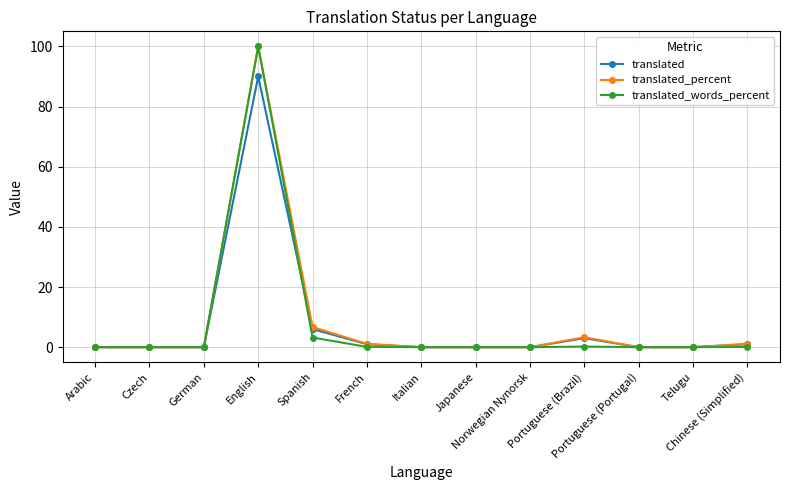

What is the difference between the maximum and minimum values in the translated_percent series?

100.0